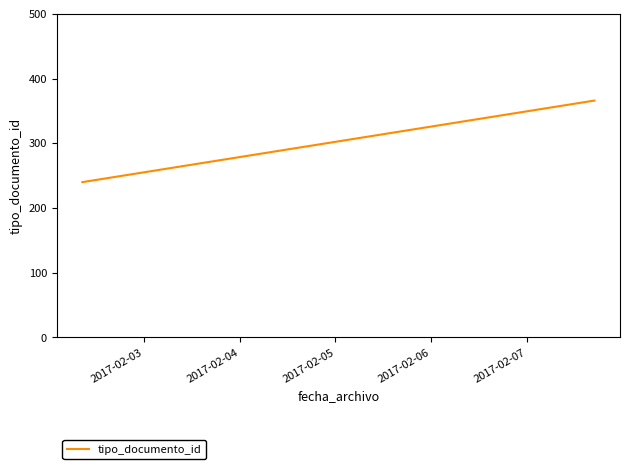

What is the difference between the maximum and minimum values?

126